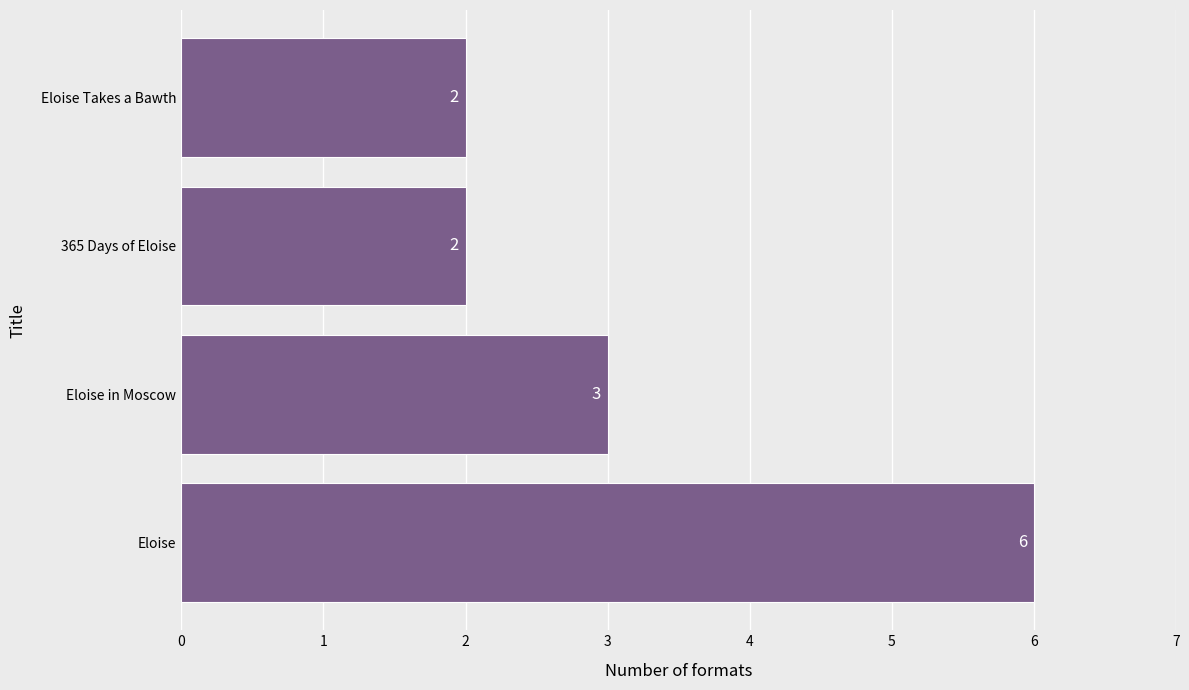

At which category does the chart reach its peak across all series?

Eloise